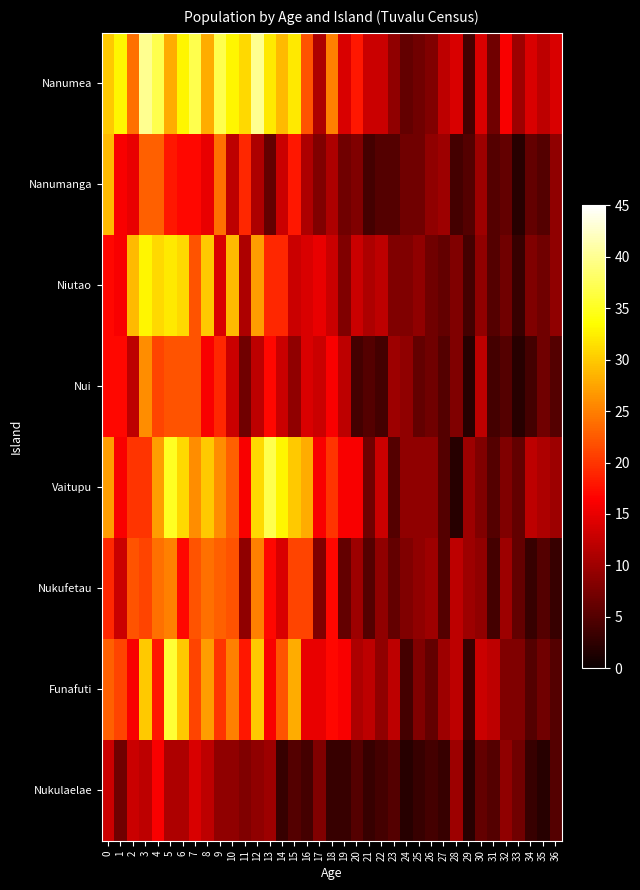

How many categories are shown in the chart?

37